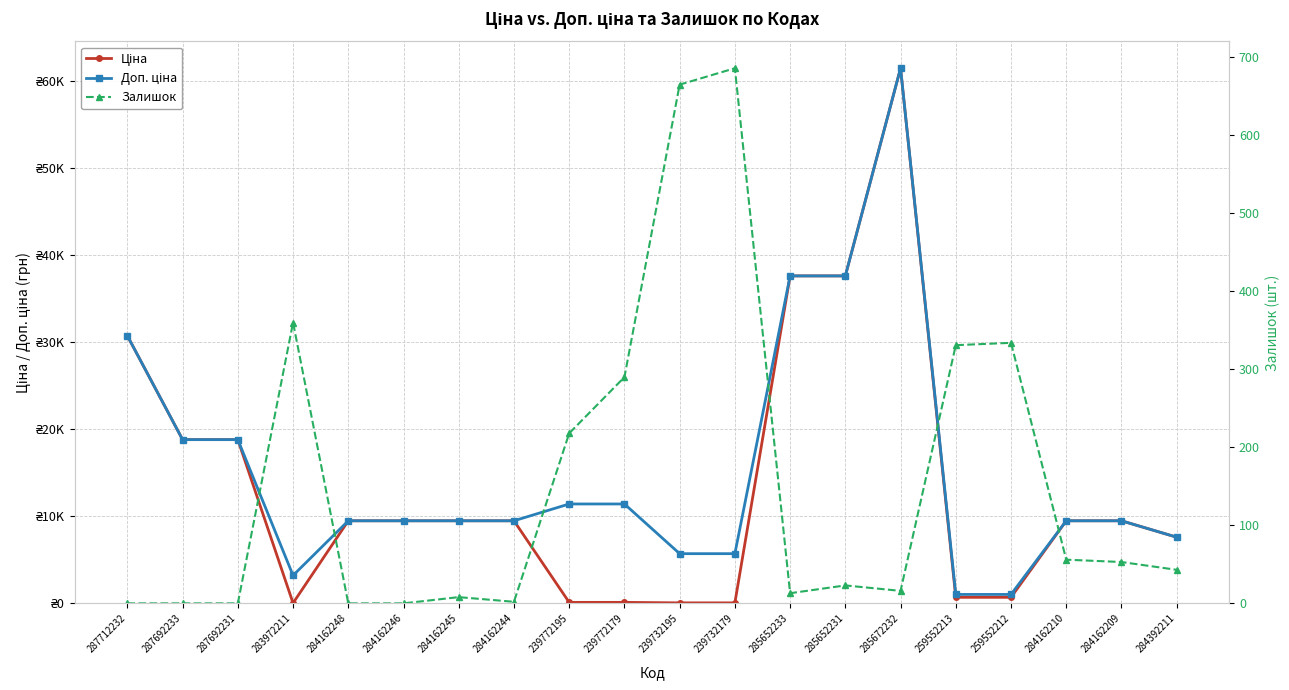

True or false: Залишок and Доп. ціна cross at least once.

False